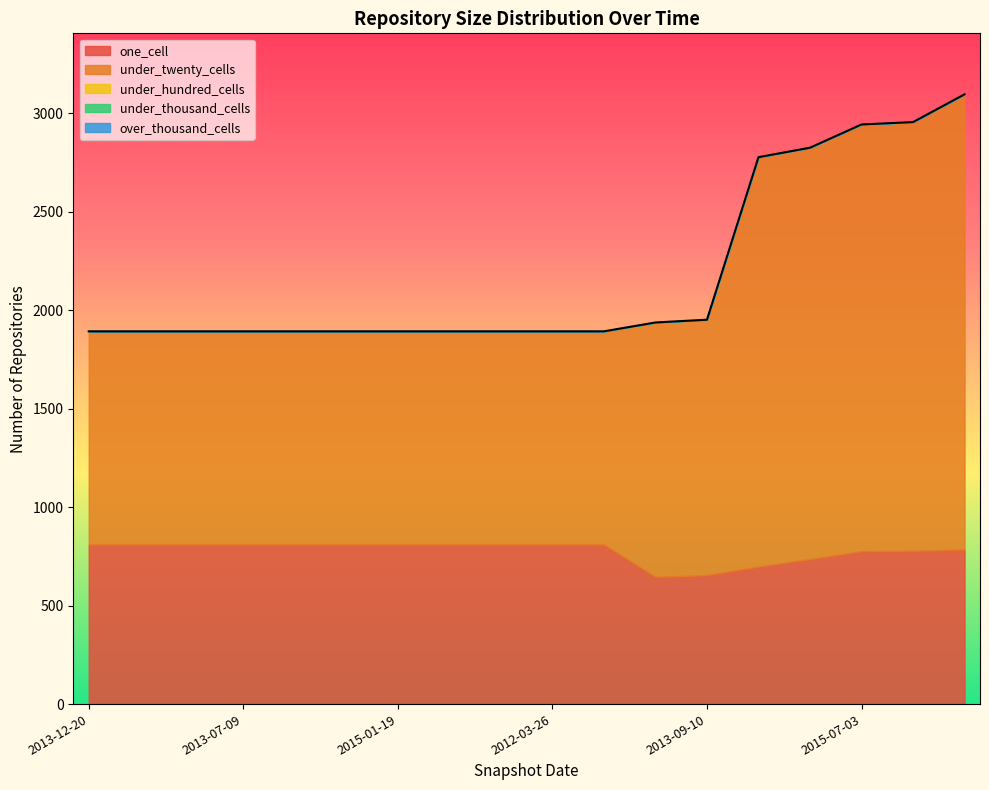

At which category is the sum across all series the highest?

2013-02-20